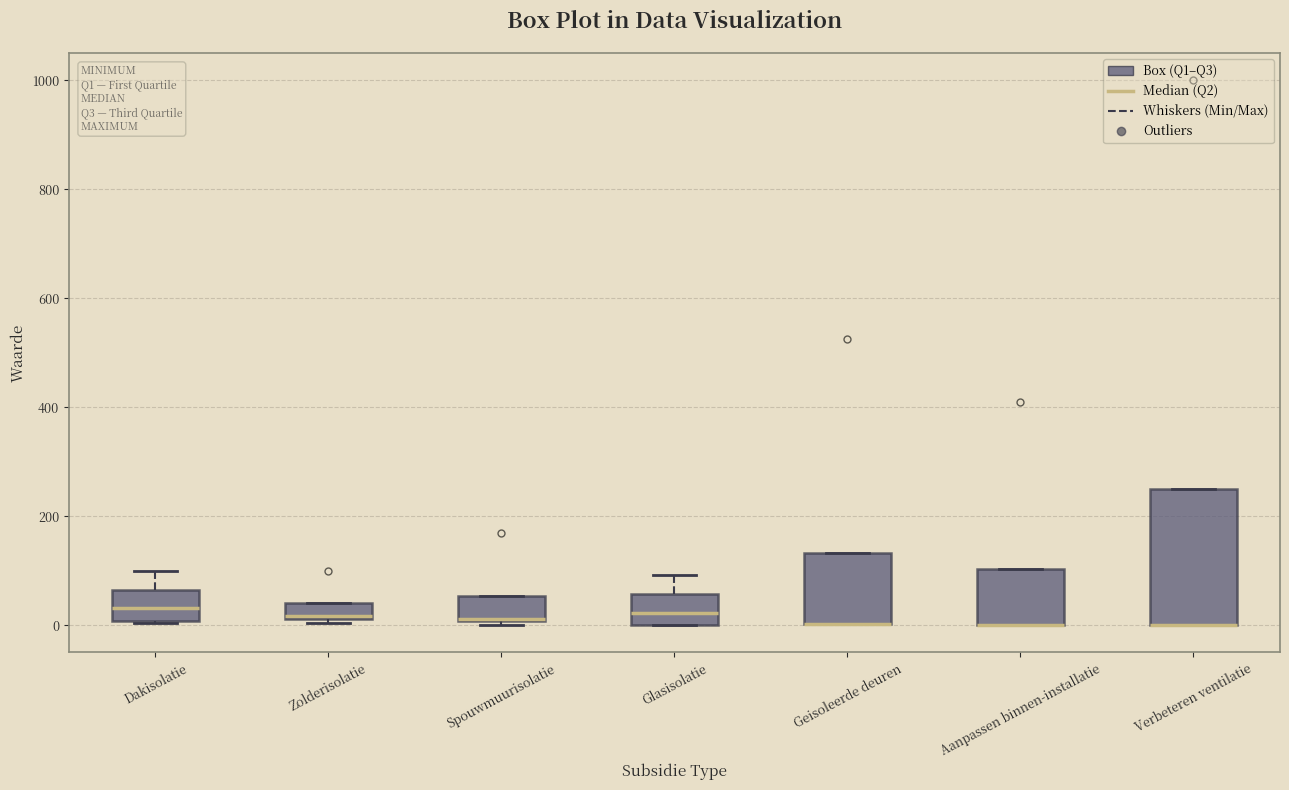

Where is the upper edge of the box for Verbeteren ventilatie on the y-axis? The values are not printed on the chart, so give them approximately, as read against the axis.

260